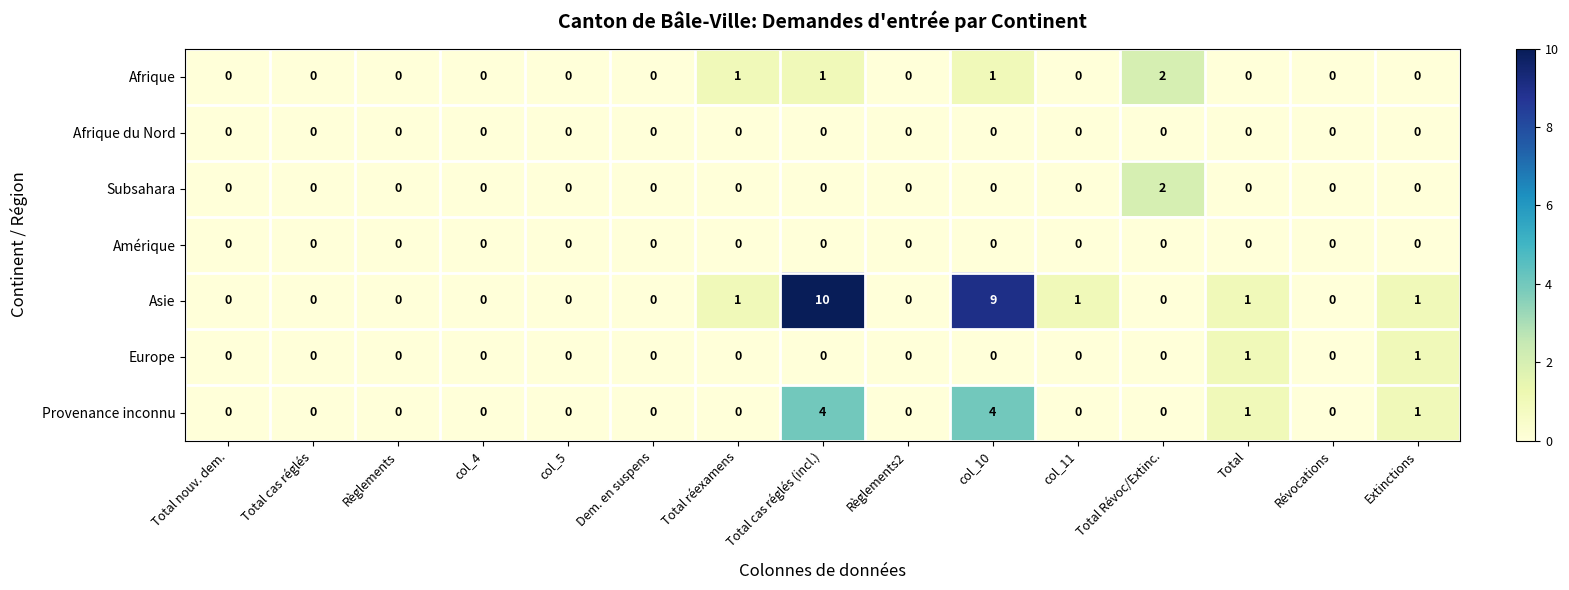

Which category has the highest value across all series?

Total cas réglés (incl.)